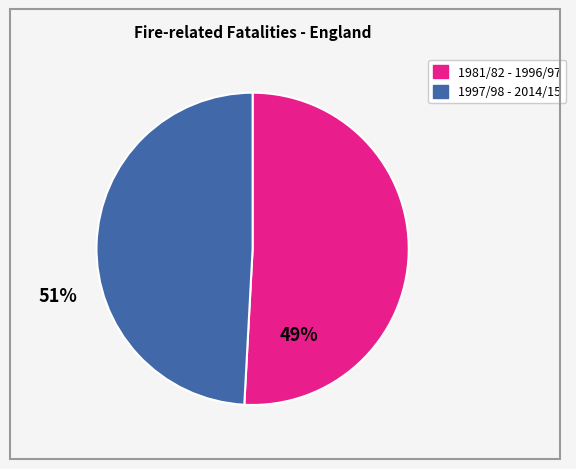

Does any single category account for the majority?

Yes